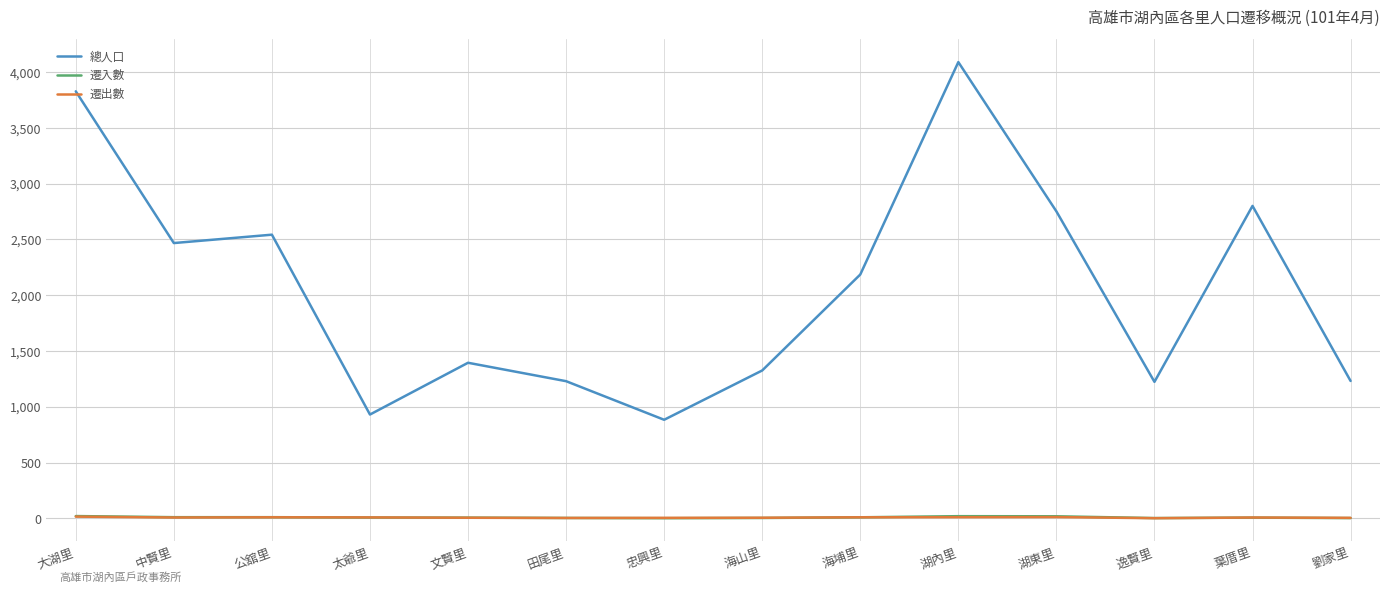

At how many categories does at least one series exceed 611?

14